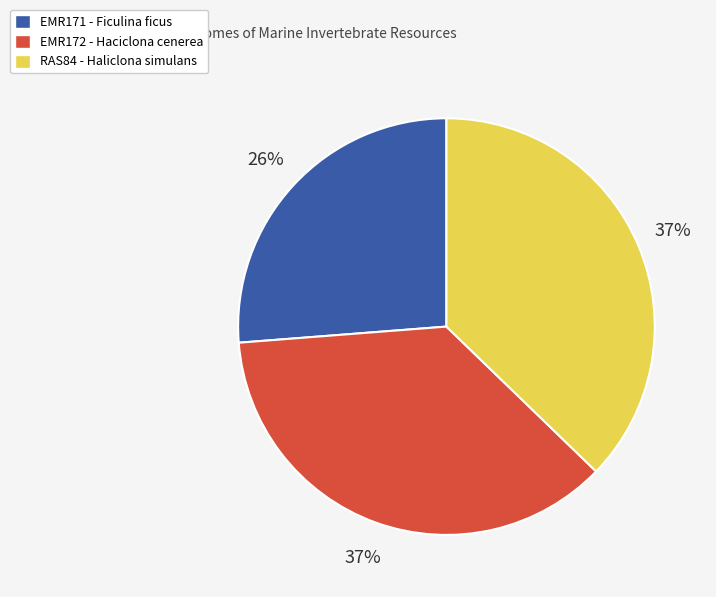

To the nearest percent, what percentage of the pie is RAS84?

37%